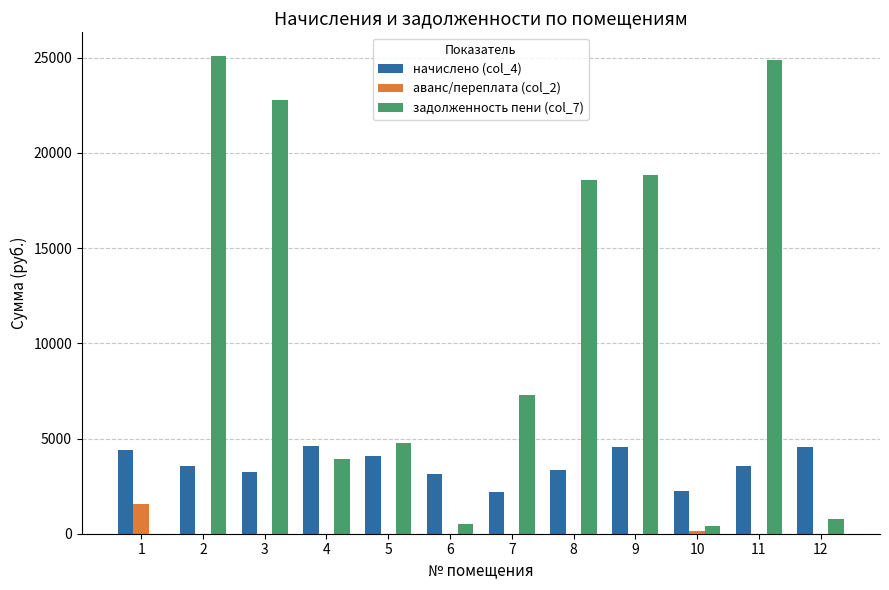

What is the spread (max minus min) of values at 3?

22778.6